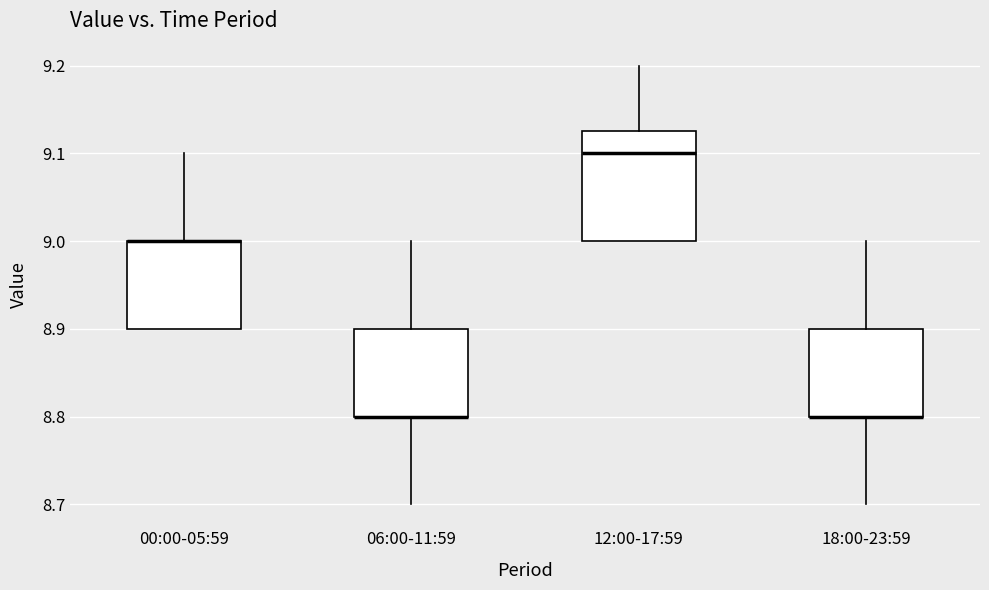

Comparing the boxes themselves (not the whiskers), which one is the tallest?

12:00-17:59